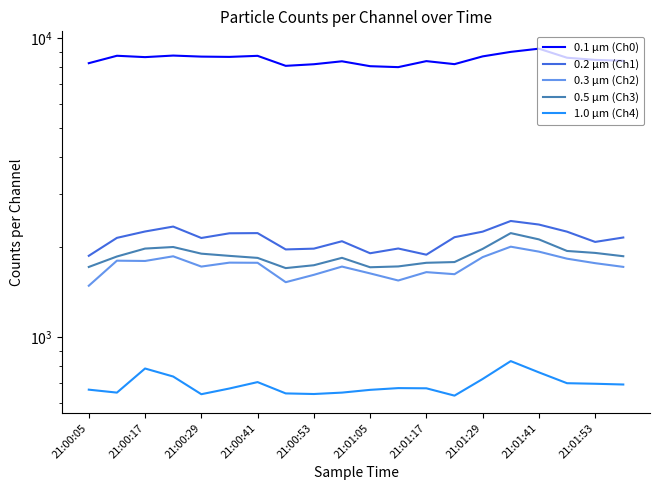

Is it true that 1.0 µm (Ch4) equals 172 at 15?

False